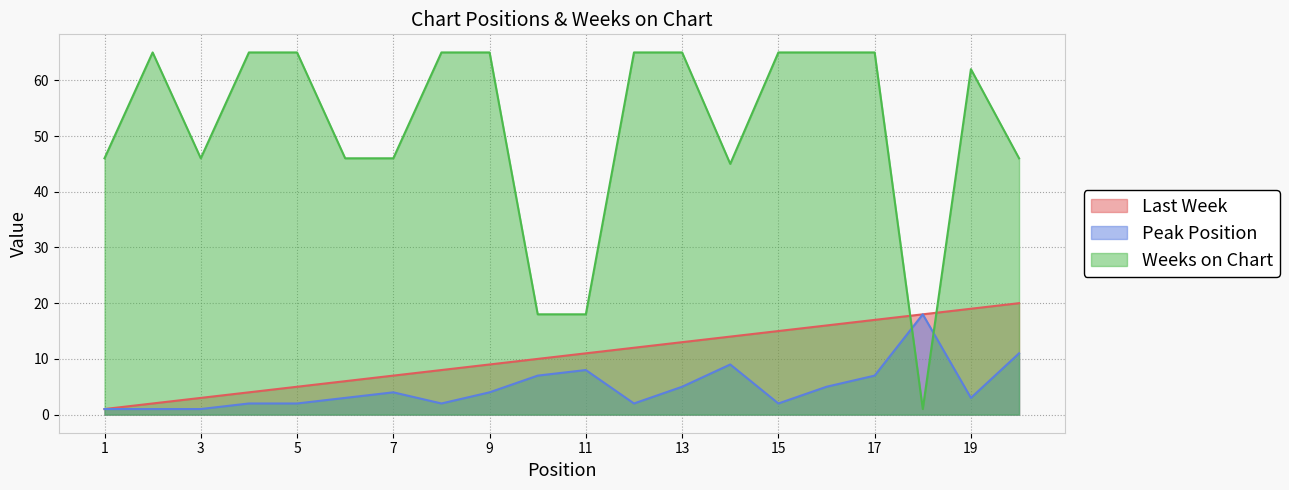

What is the sum of the Last Week values at 16 and 17?

33